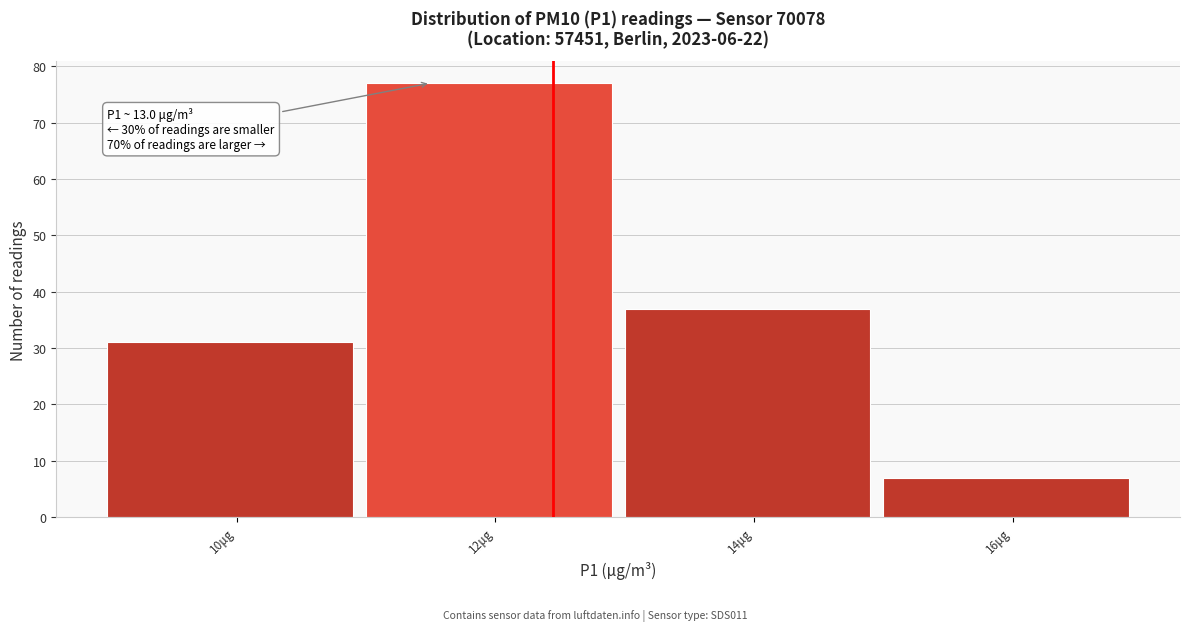

Reading left to right, extract all data points from this chart.

10μg=31	12μg=77	14μg=37	16μg=7